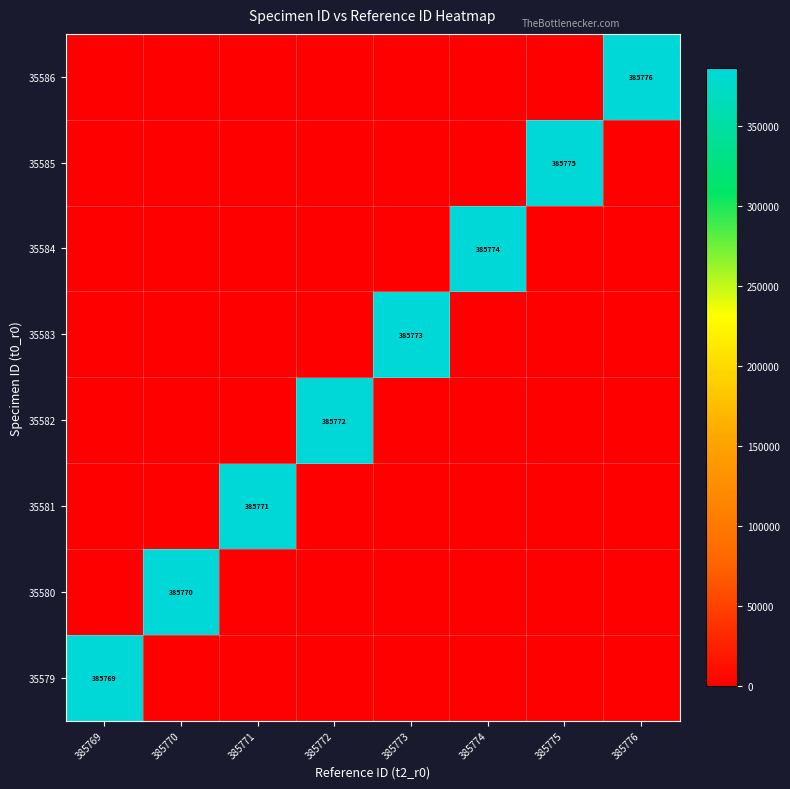

The 35580 series shows 385770 at 385770. True or false?

True